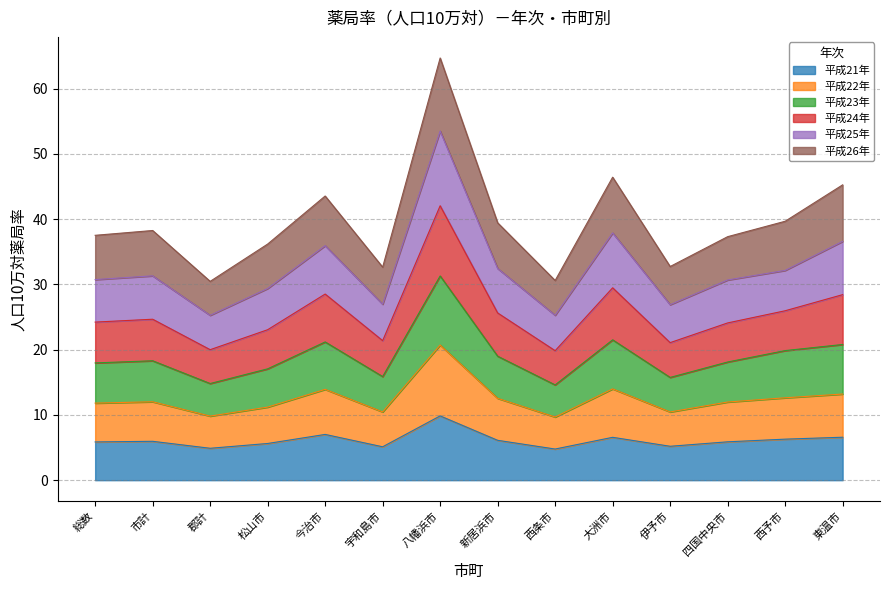

Is it true that 平成21年 equals 1.6 at 今治市?

False